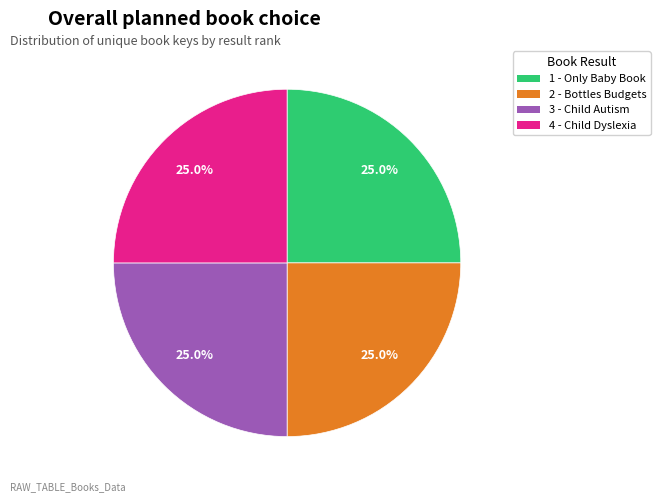

Does 4 - Child Dyslexia represent more than half of the total?

No